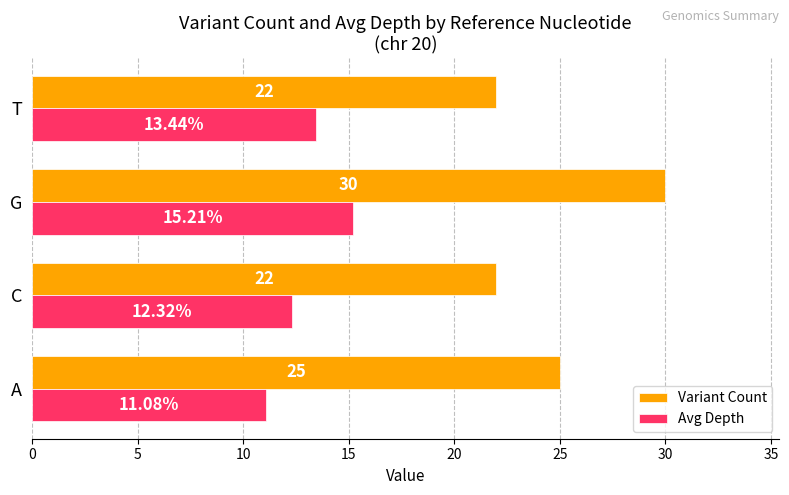

At which category is the sum across all series the highest?

G